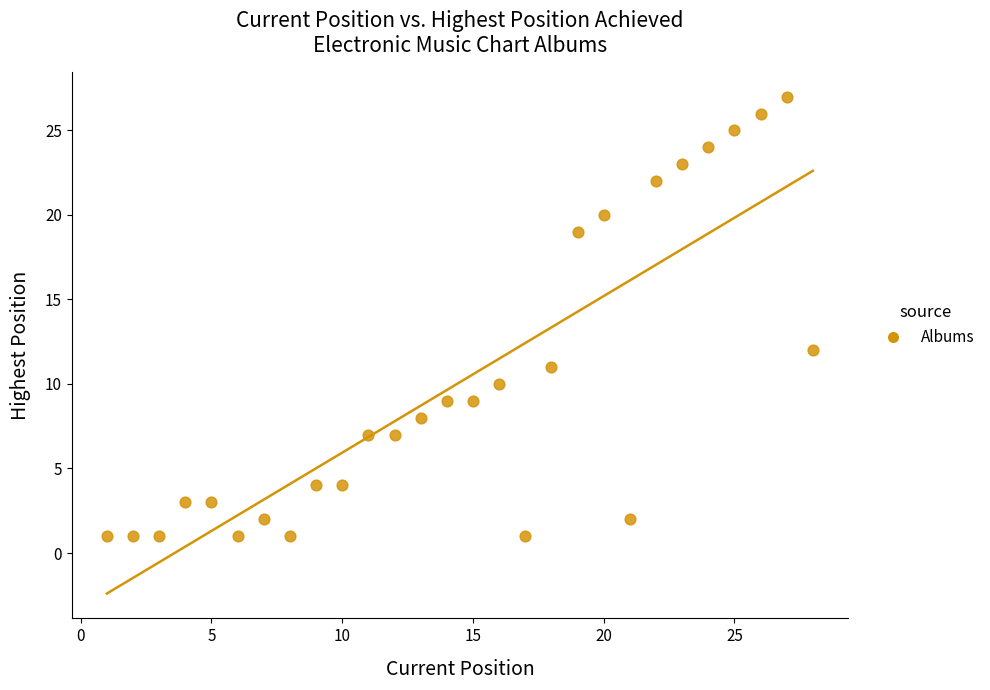

What Y value in the scatter plot is closest to 14?

12